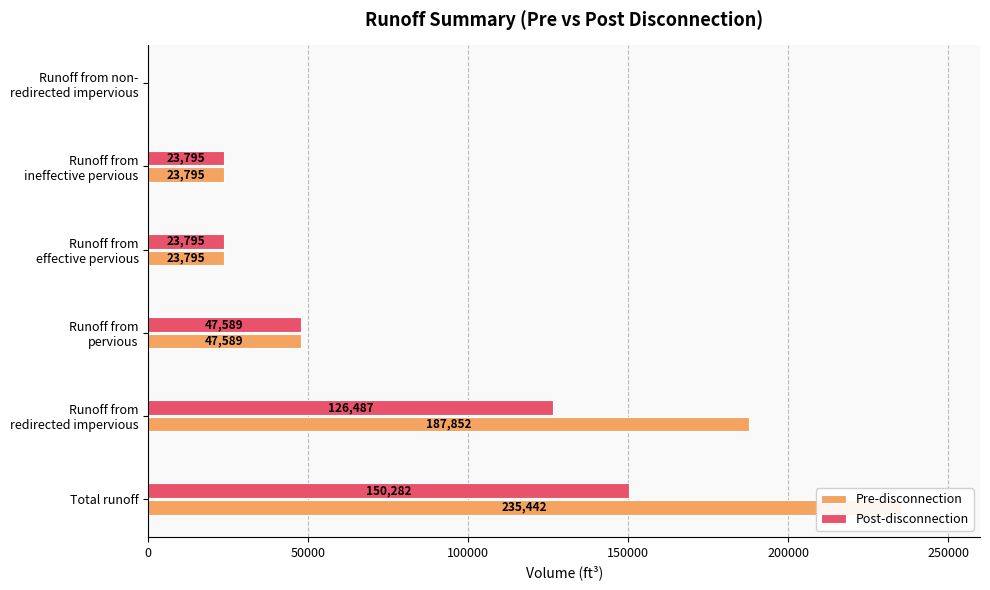

The value of Post-disconnection at Runoff from non- redirected impervious is 60195.7. True or false?

False